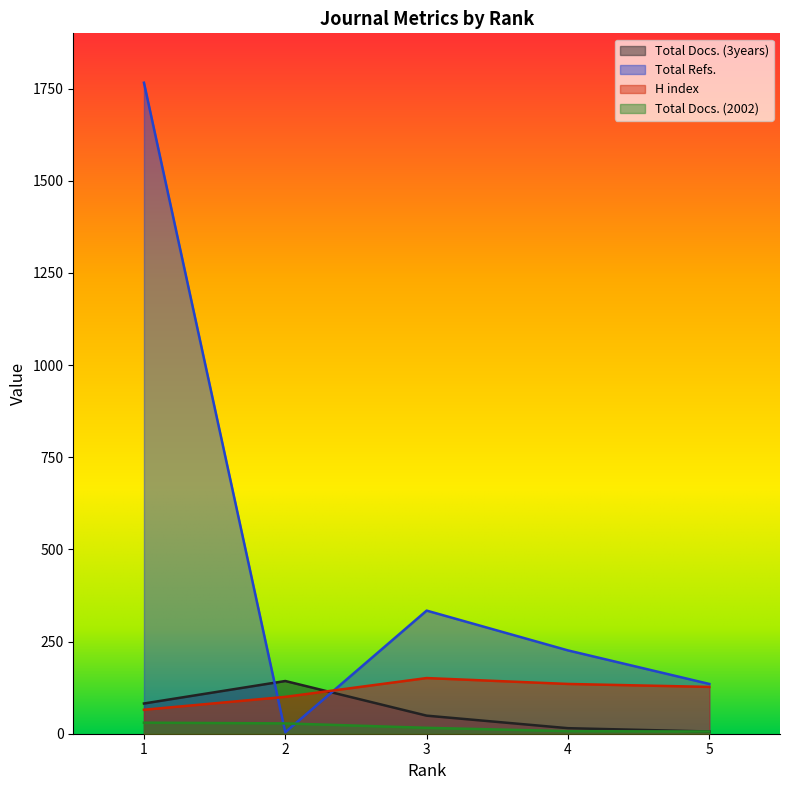

How many interior local peaks does the H index series have?

1